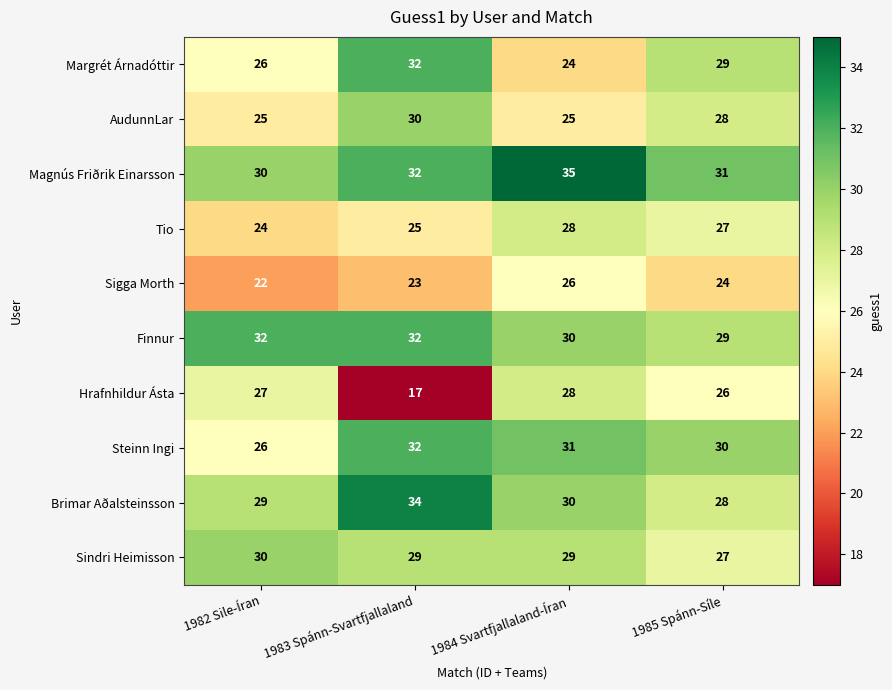

Which category has the lowest value across all series?

1983 Spánn-Svartfjallaland